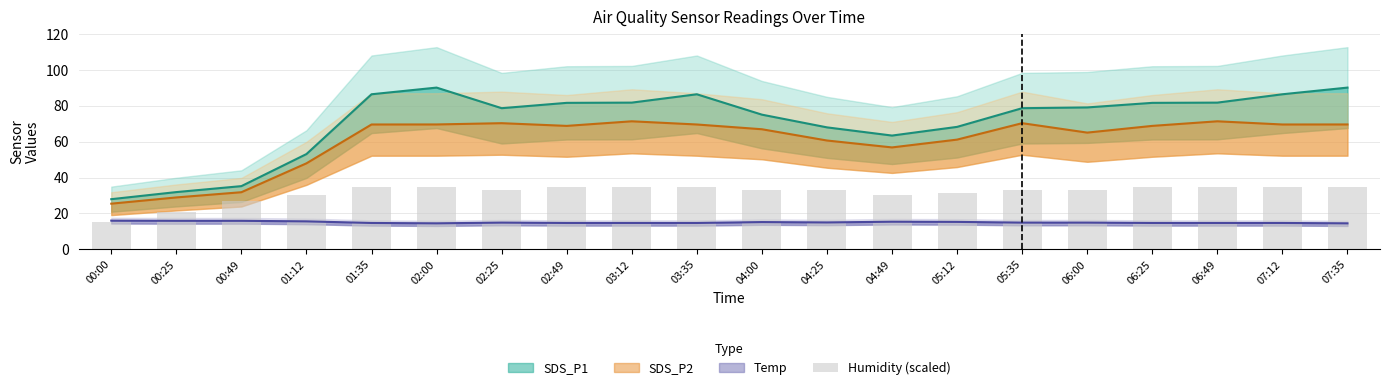

What is the value of the 7th bar from the left?

33.0